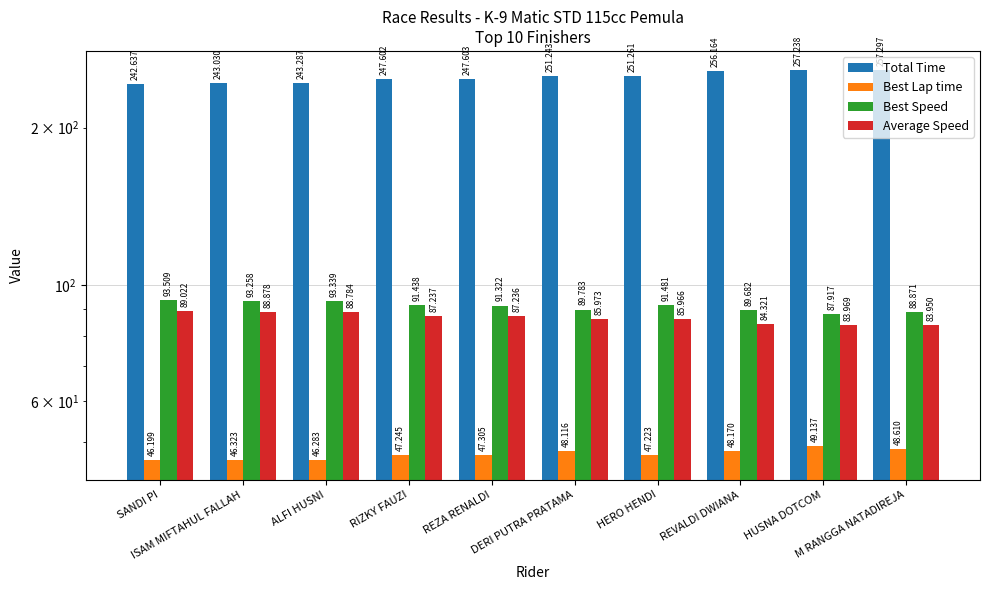

Reading left to right, what are all the values shown in this chart?

Total Time: SANDI PI=242.6	ISAM MIFTAHUL FALLAH=243.0	ALFI HUSNI=243.3	RIZKY FAUZI=247.6	REZA RENALDI=247.6	DERI PUTRA PRATAMA=251.2	HERO HENDI=251.3	REVALDI DWIANA=256.2	HUSNA DOTCOM=257.2	M RANGGA NATADIREJA=257.3
Best Lap time: SANDI PI=46.2	ISAM MIFTAHUL FALLAH=46.3	ALFI HUSNI=46.3	RIZKY FAUZI=47.2	REZA RENALDI=47.3	DERI PUTRA PRATAMA=48.1	HERO HENDI=47.2	REVALDI DWIANA=48.2	HUSNA DOTCOM=49.1	M RANGGA NATADIREJA=48.6
Best Speed: SANDI PI=93.5	ISAM MIFTAHUL FALLAH=93.3	ALFI HUSNI=93.3	RIZKY FAUZI=91.4	REZA RENALDI=91.3	DERI PUTRA PRATAMA=89.8	HERO HENDI=91.5	REVALDI DWIANA=89.7	HUSNA DOTCOM=87.9	M RANGGA NATADIREJA=88.9
Average Speed: SANDI PI=89.0	ISAM MIFTAHUL FALLAH=88.9	ALFI HUSNI=88.8	RIZKY FAUZI=87.2	REZA RENALDI=87.2	DERI PUTRA PRATAMA=86.0	HERO HENDI=86.0	REVALDI DWIANA=84.3	HUSNA DOTCOM=84.0	M RANGGA NATADIREJA=84.0